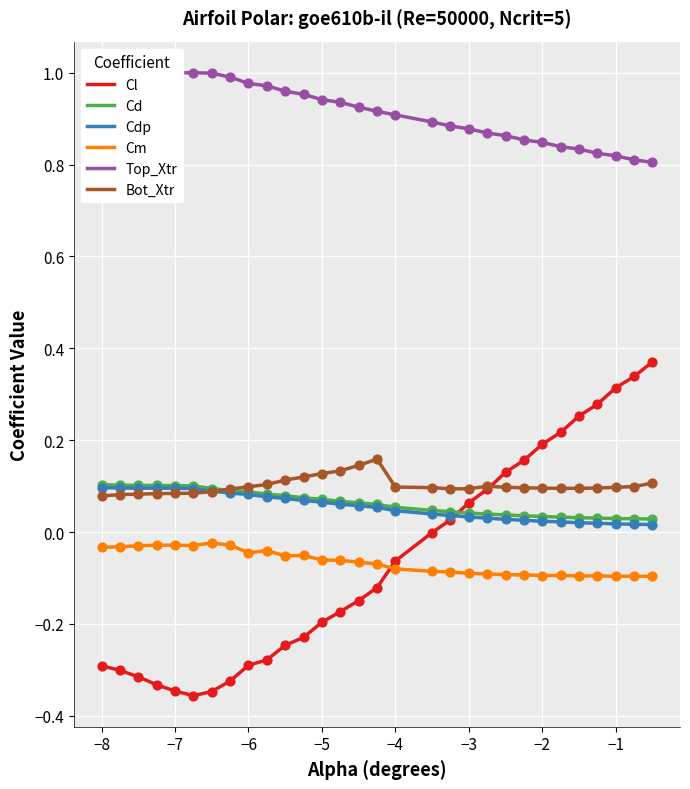

Which series has the largest total across all categories?

Top_Xtr